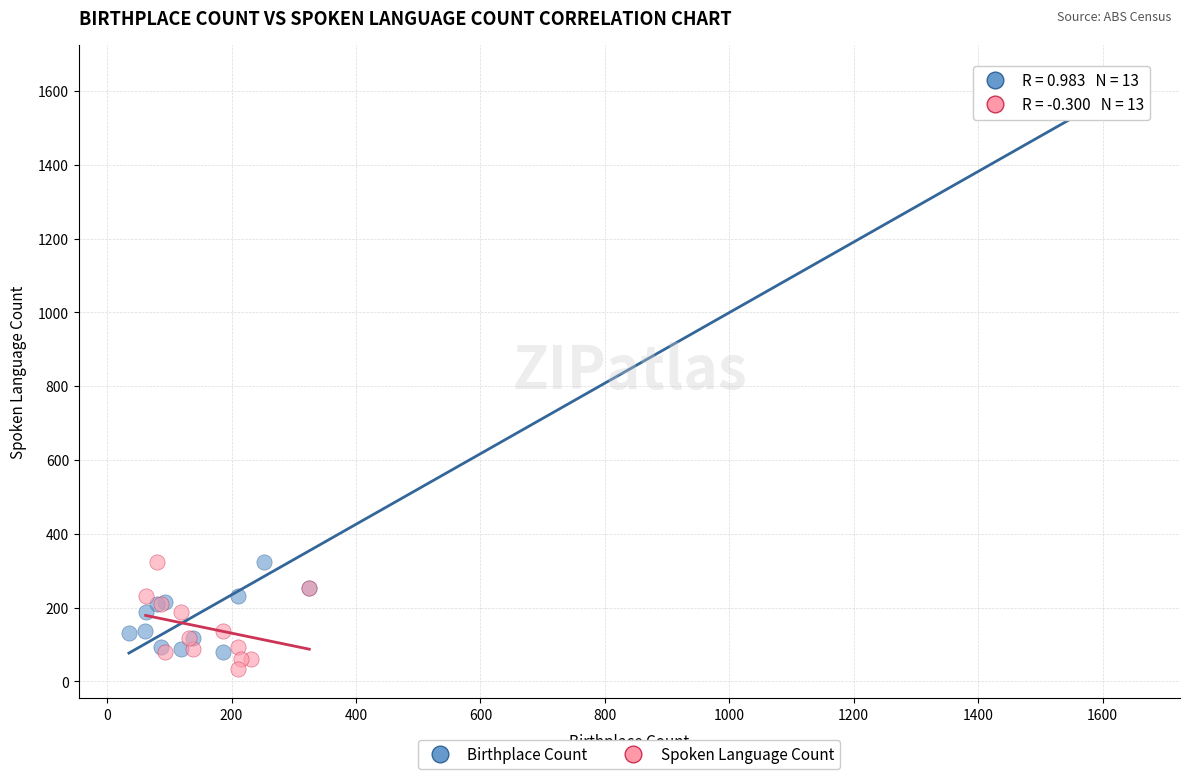

Which series contains the lowest Y value?

Spoken Language Count